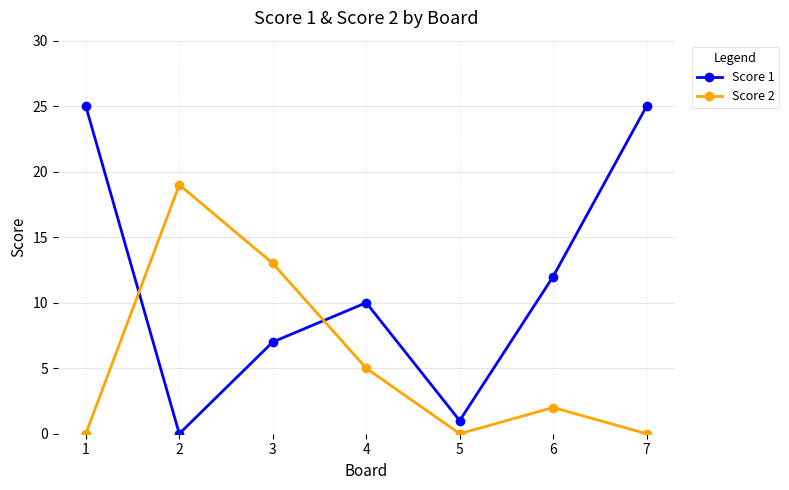

How many lines are shown in the chart?

2